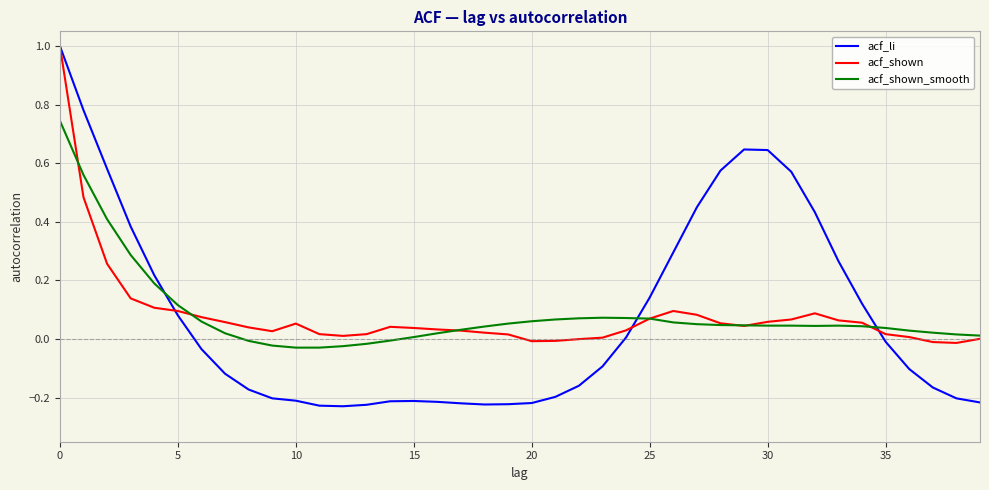

What is the highest value of the acf_li series?

1.0